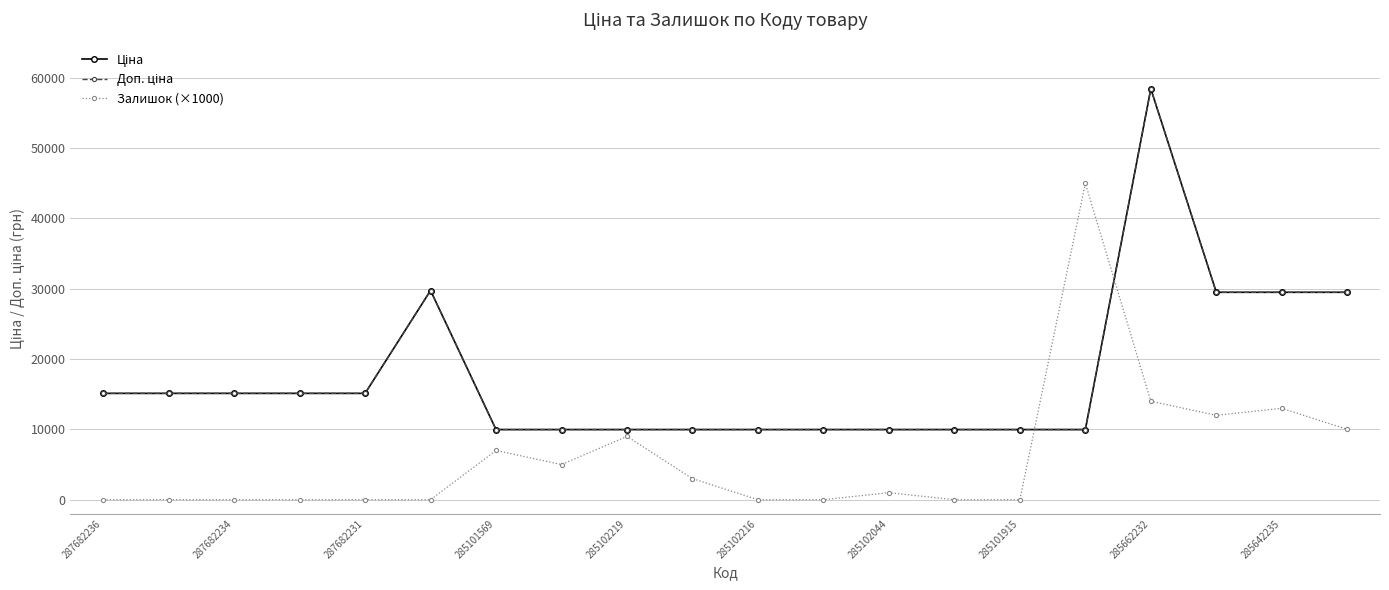

How many interior local peaks does the Ціна series have?

2